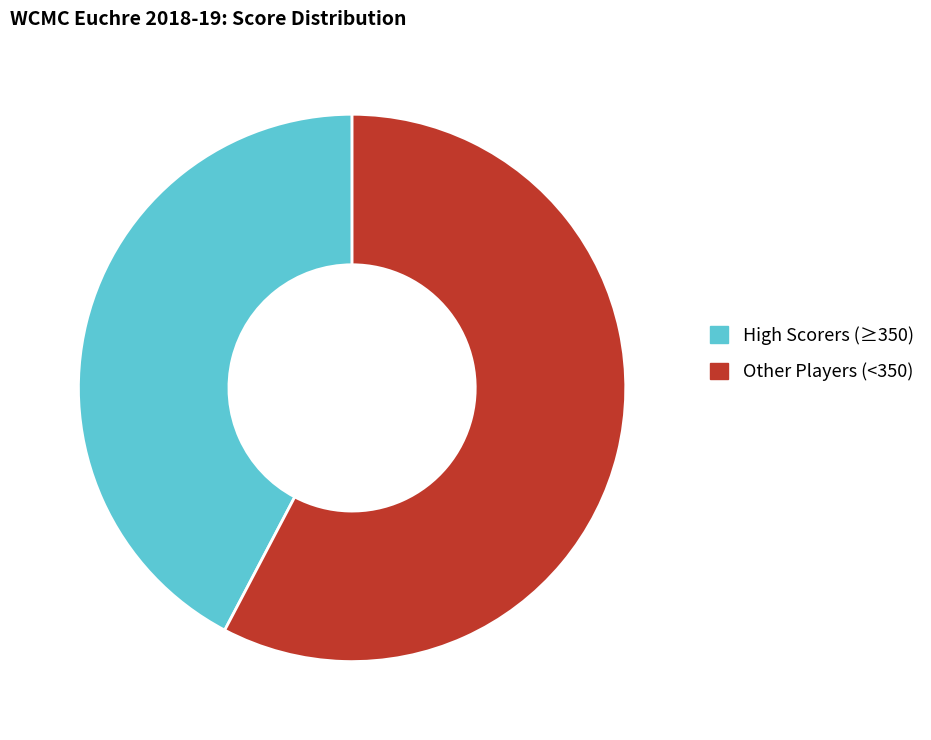

Is there any slice that represents more than half of the pie?

Yes